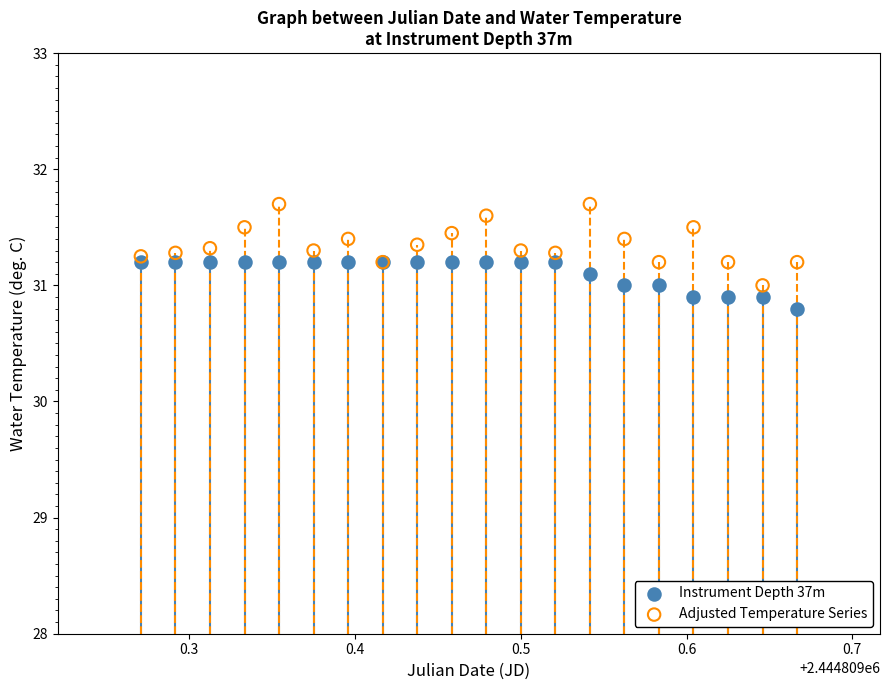

What are all the series names shown in the legend?

Instrument Depth 37m, Adjusted Temperature Series